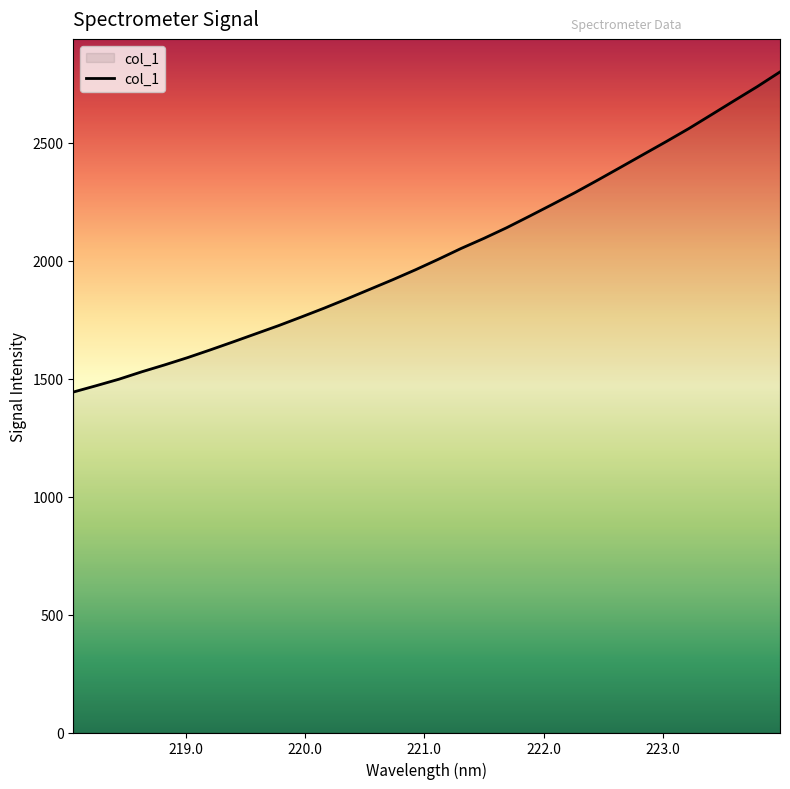

What is the difference between the maximum and minimum values?

1357.2